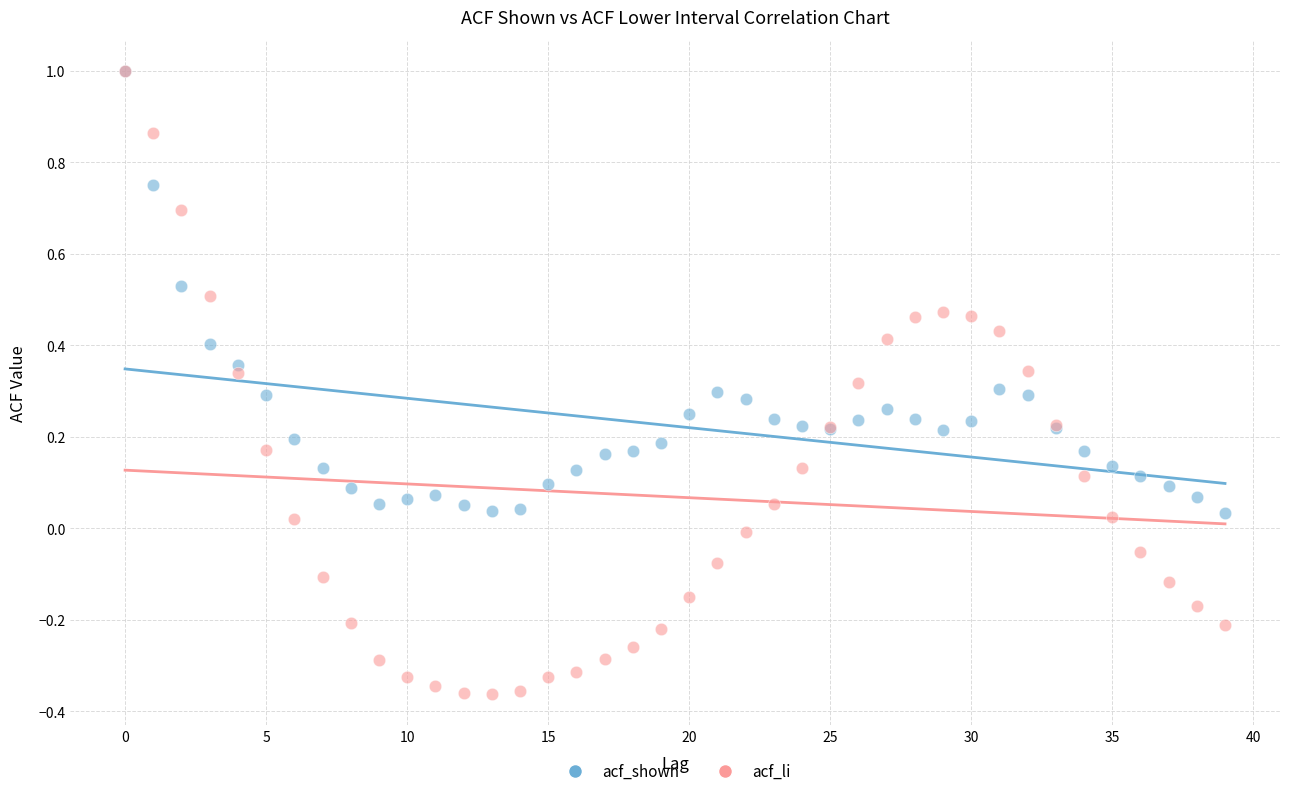

What are all the series names shown in the legend?

acf_shown, acf_li